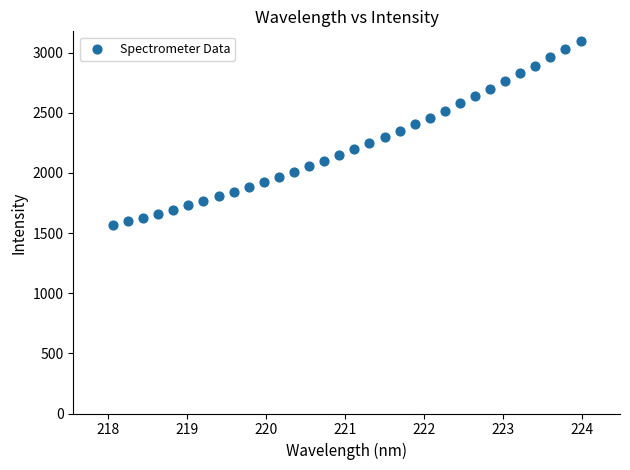

What is the range of Y values (max minus min)?

1534.5